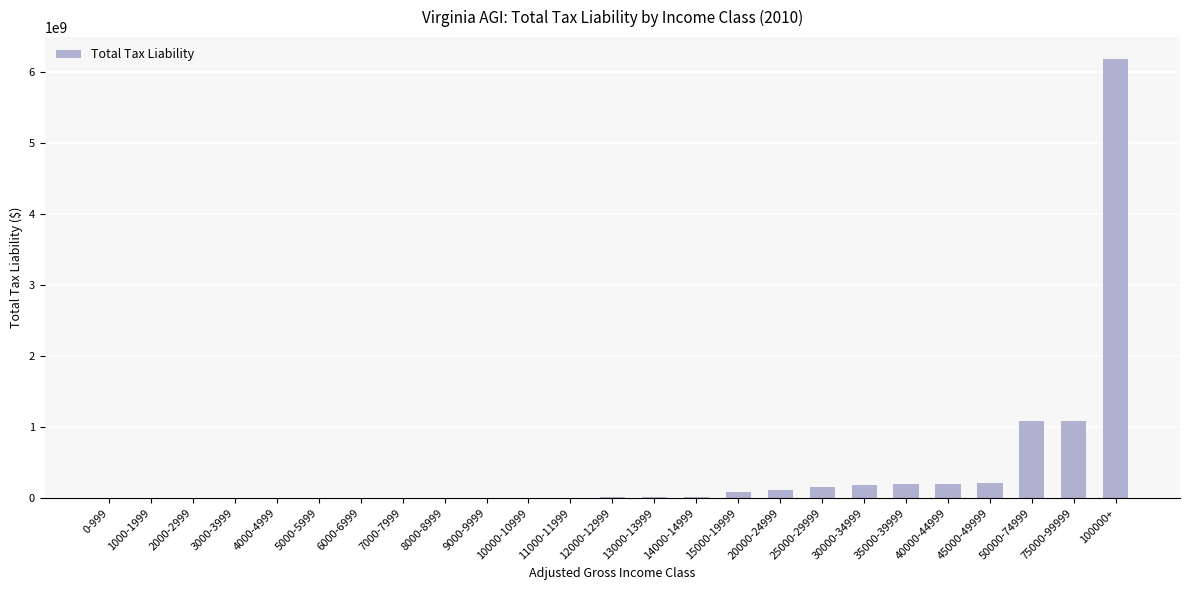

What is the sum of all values?

9537700528.5